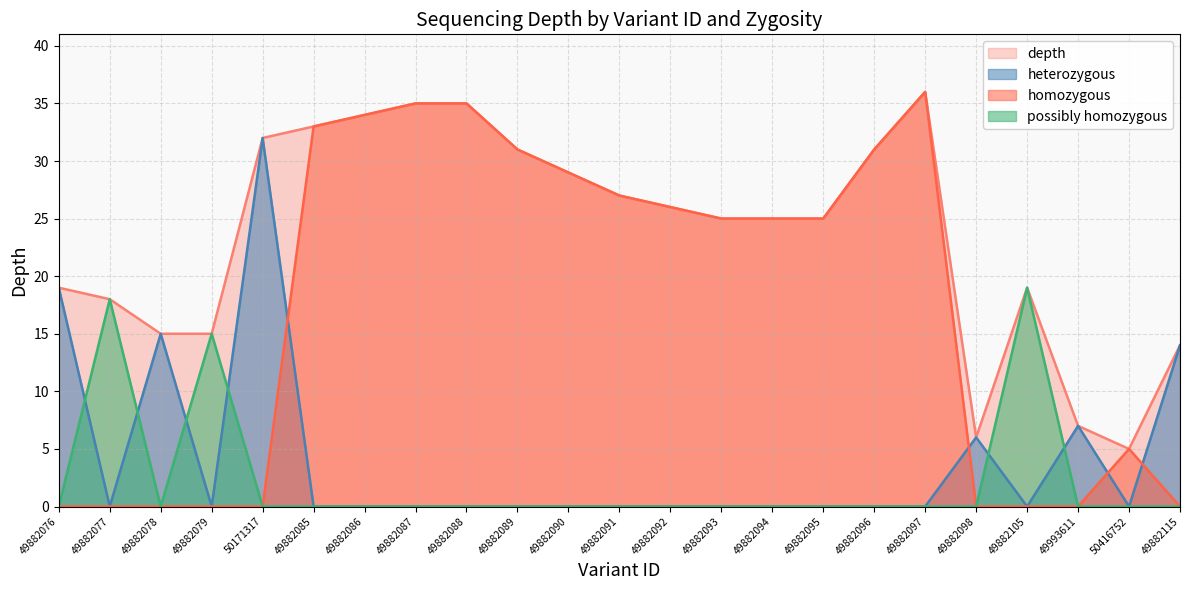

Between 50171317 and 50416752, which is larger?

50171317